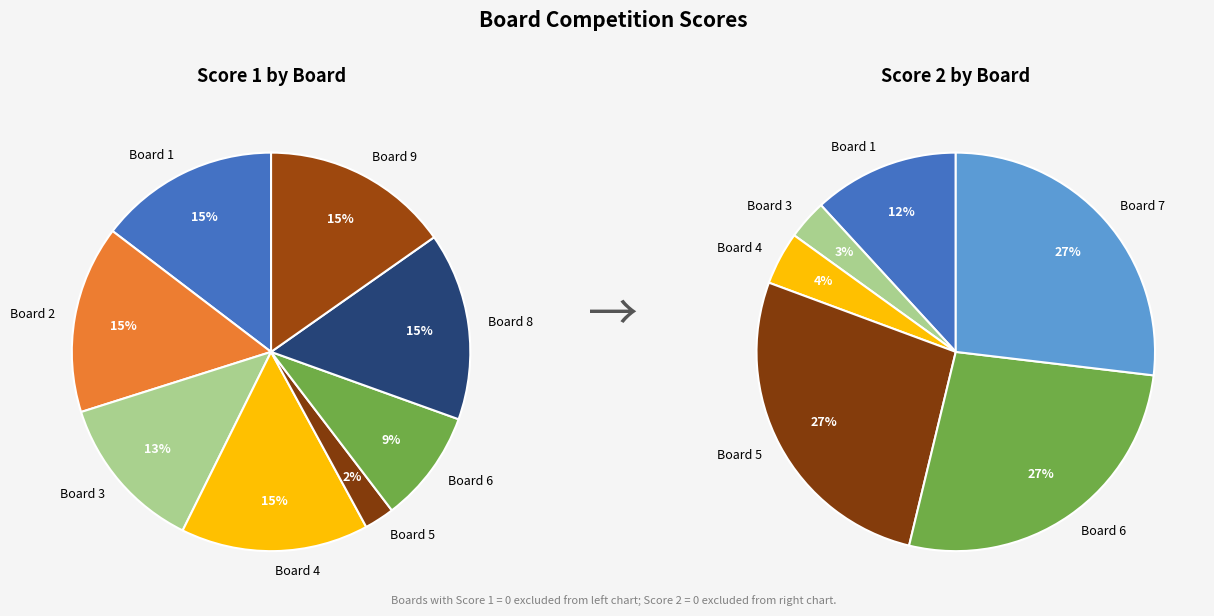

To the nearest percent, what is the combined percentage of 3 and 2?

28%